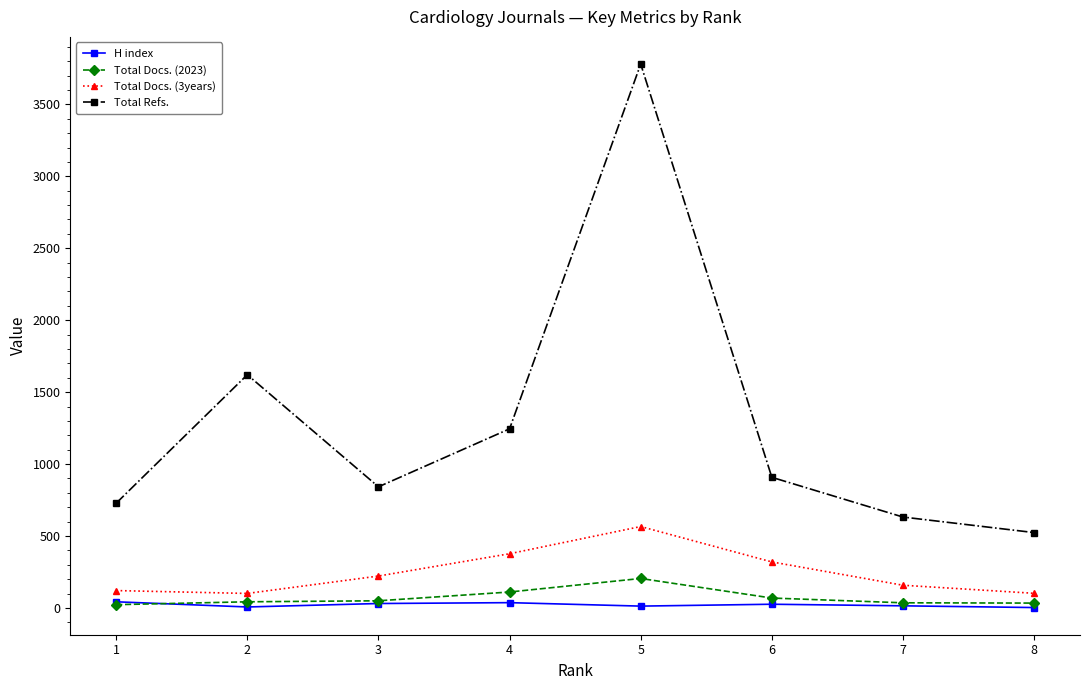

True or false: Total Refs. and Total Docs. (2023) cross at least once.

False